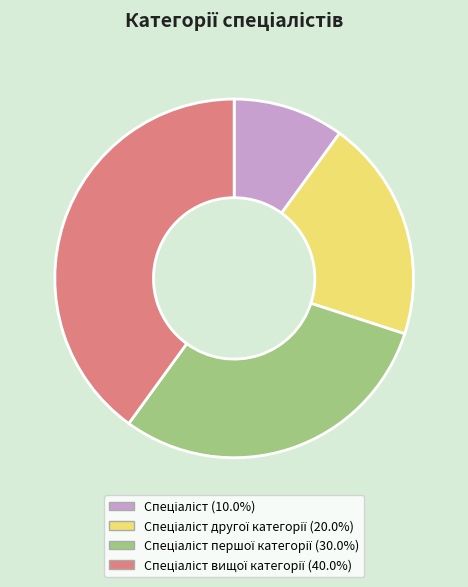

Is there any slice that represents more than half of the pie?

No